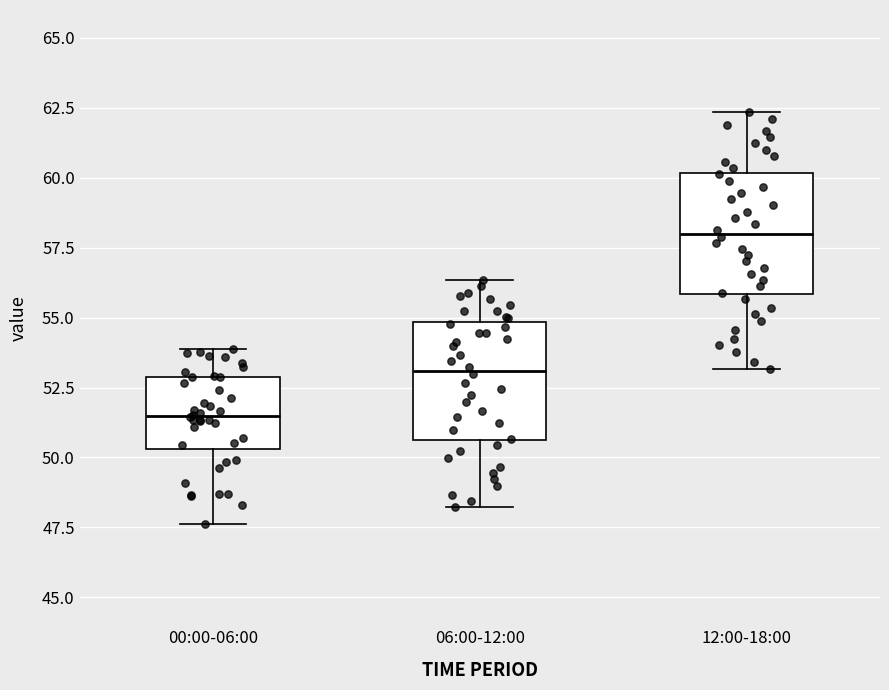

Reading left to right, read every box against the y-axis: the position of its median line, the range the box covers, and the ends of its whiskers. The values are not printed on the chart, so give them approximately, as read against the axis.

00:00-06:00: median 51.5, box 50.5 to 53.0, whiskers 47.5 to 54.0
06:00-12:00: median 53.0, box 50.5 to 55.0, whiskers 48.0 to 56.5
12:00-18:00: median 58.0, box 56.0 to 60.0, whiskers 53.0 to 62.5